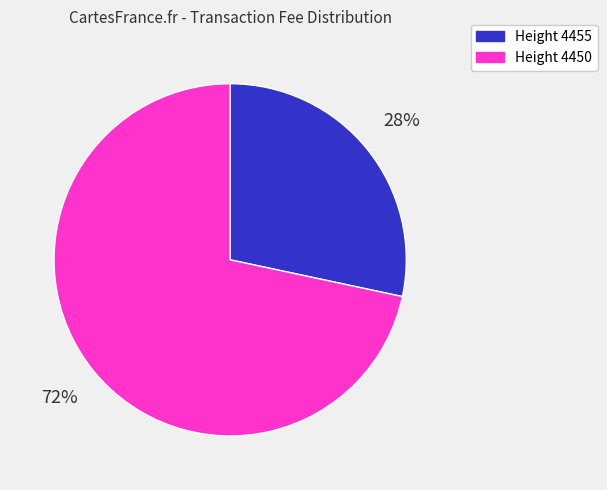

Approximately how many times larger is the value at Height 4455 compared to Height 4450?

0.4